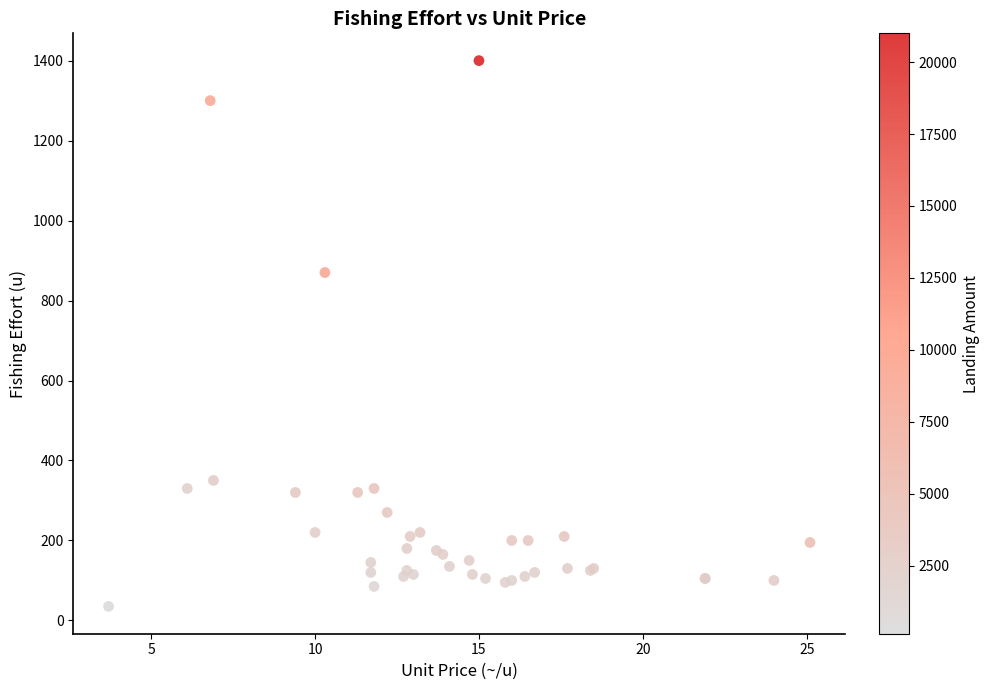

What Y value in the scatter plot is closest to 717?

870